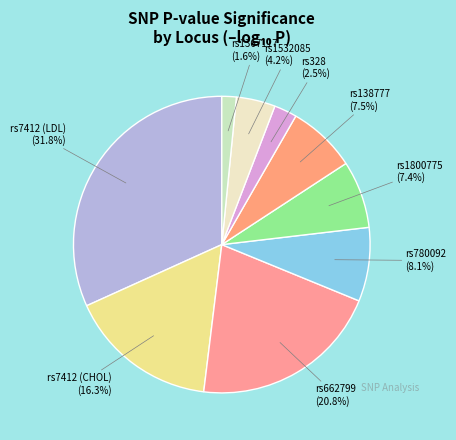

What is the smallest slice in the pie chart?

rs1367117